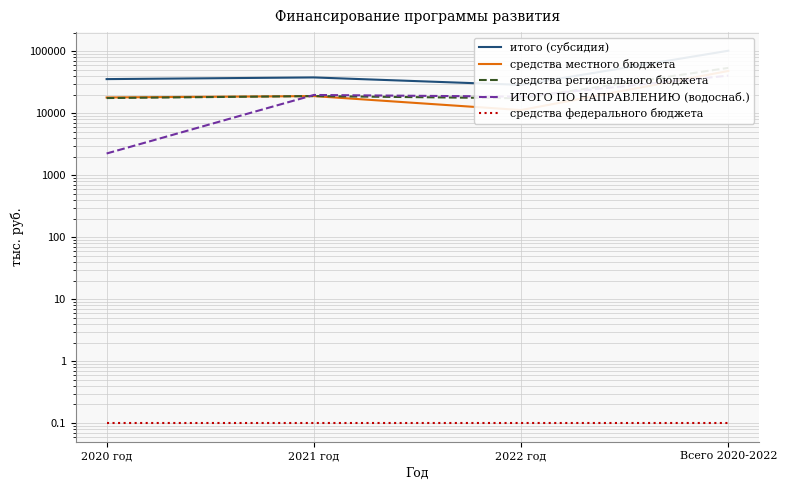

Which category has the highest value across all series?

Всего 2020-2022